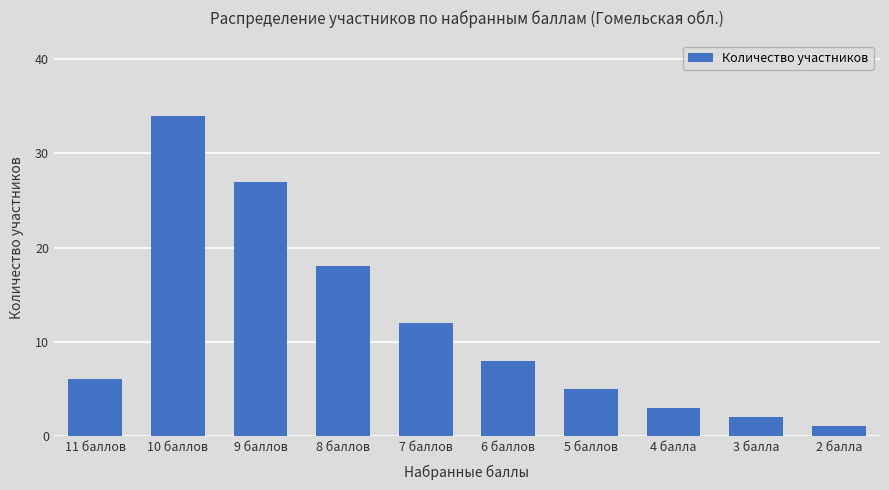

True or false: the data shows 18 at 8 баллов.

True